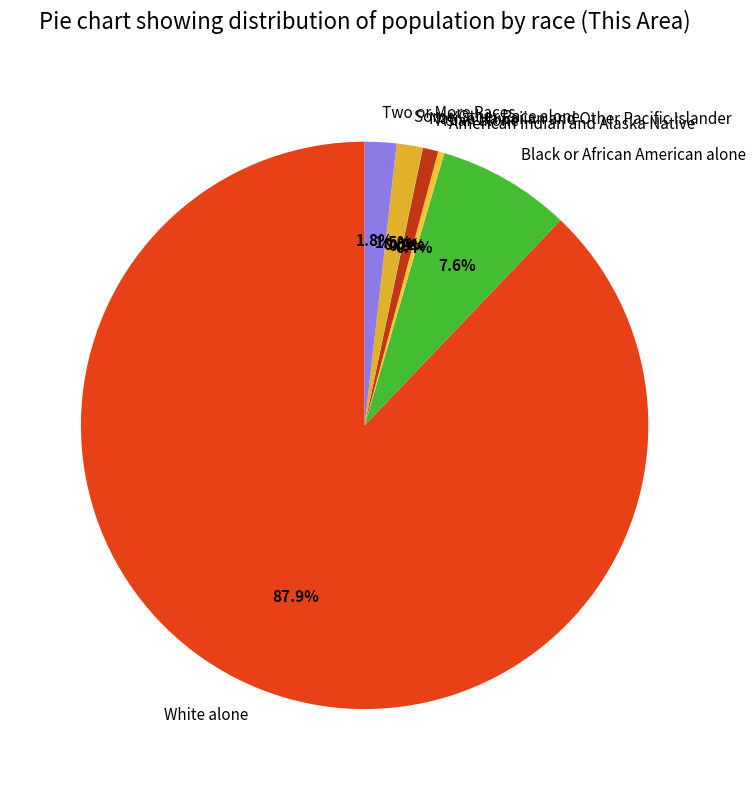

Combined, what portion of the pie is Two or More Races and Asian alone?

2.7%